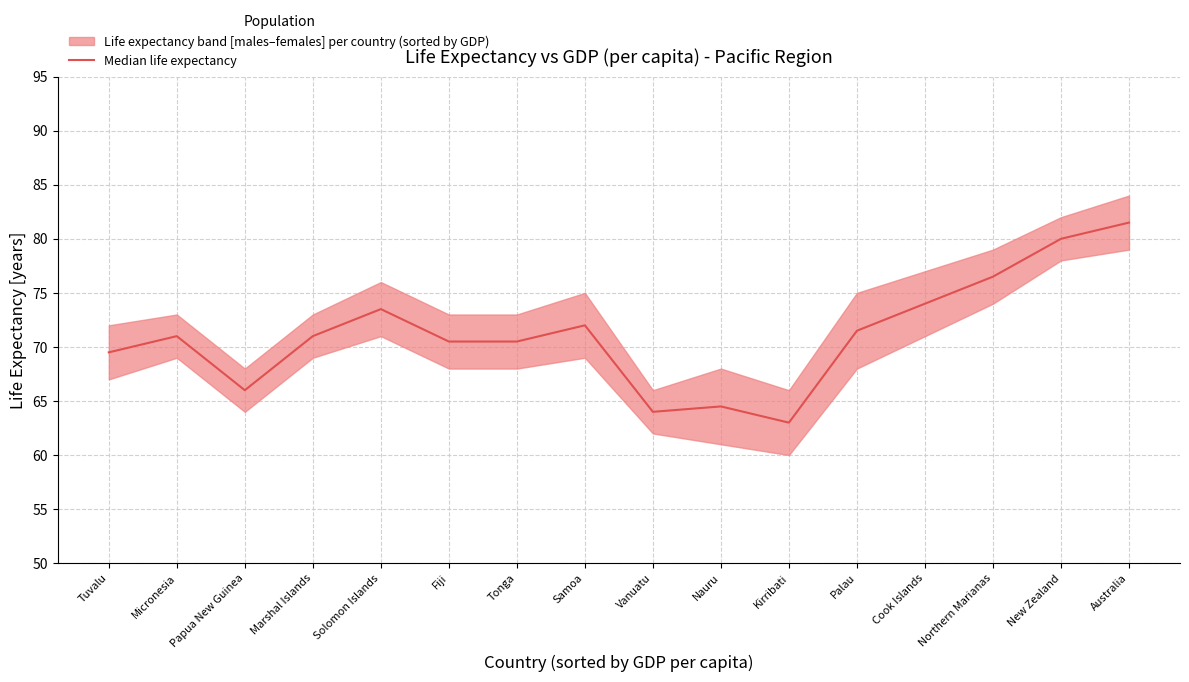

Is this an area chart (filled region under the line)?

No